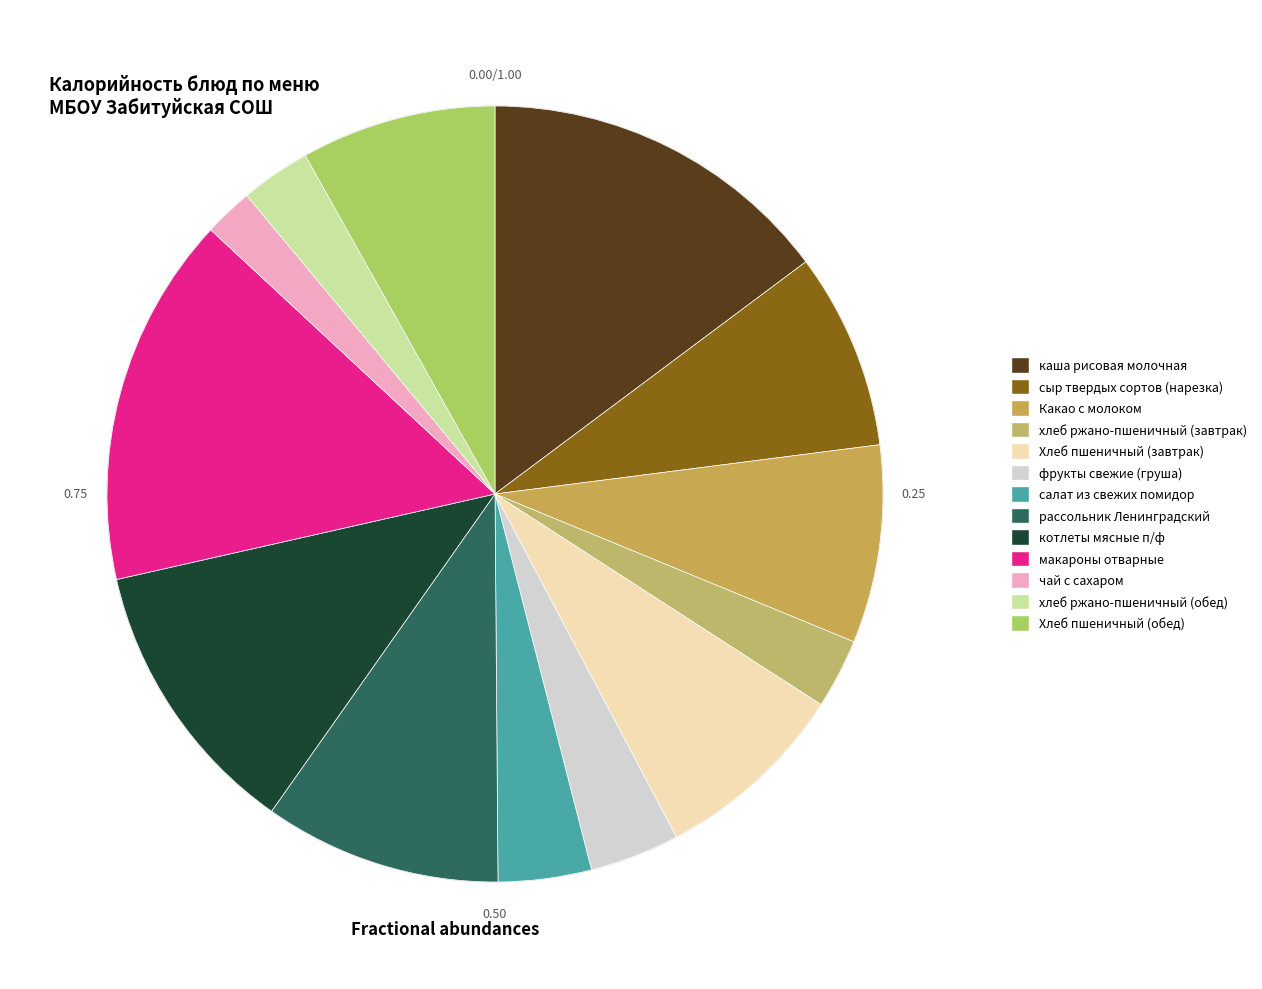

Which category has the smallest portion of the pie?

чай с сахаром